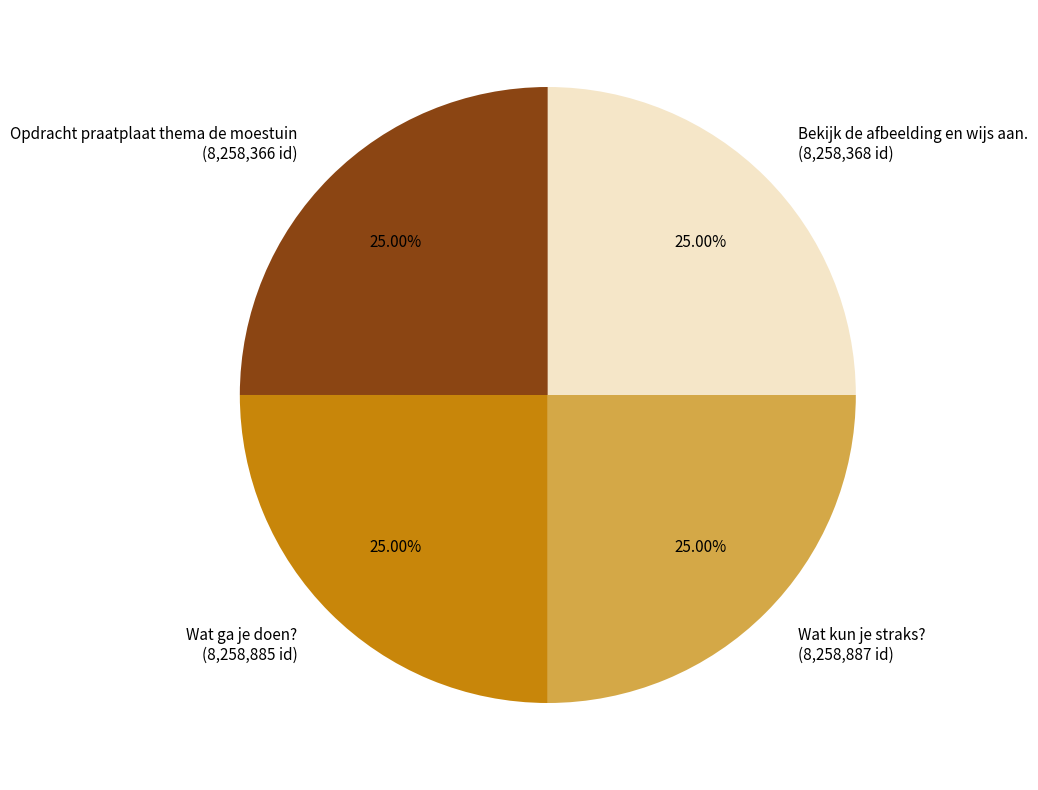

Is there any slice that represents more than half of the pie?

No